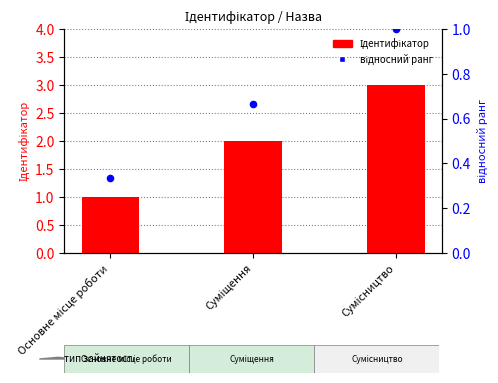

What are all the series names shown in the legend?

Ідентифікатор, відносний ранг